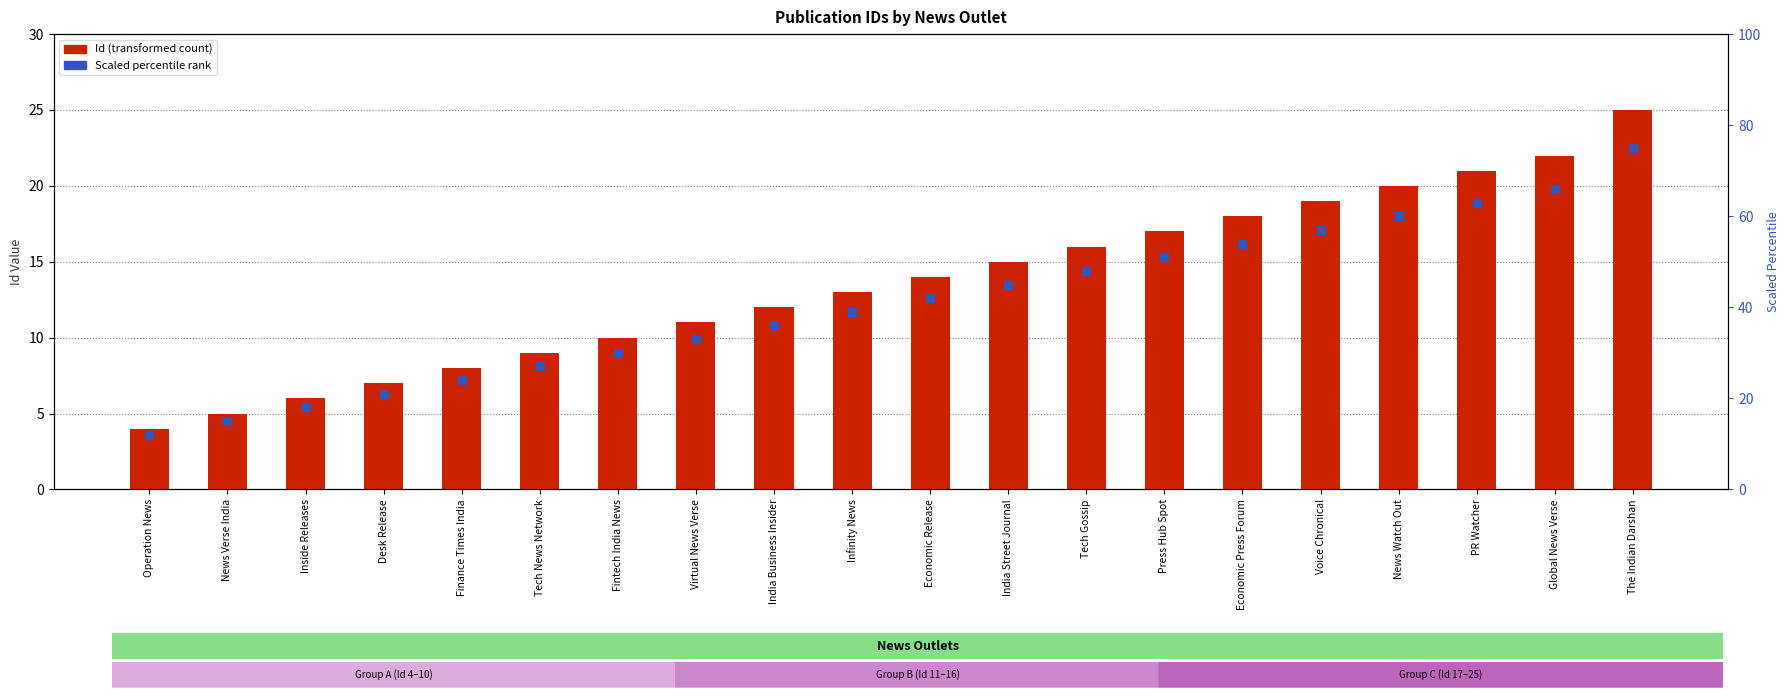

Which series has the largest total across all categories?

Id